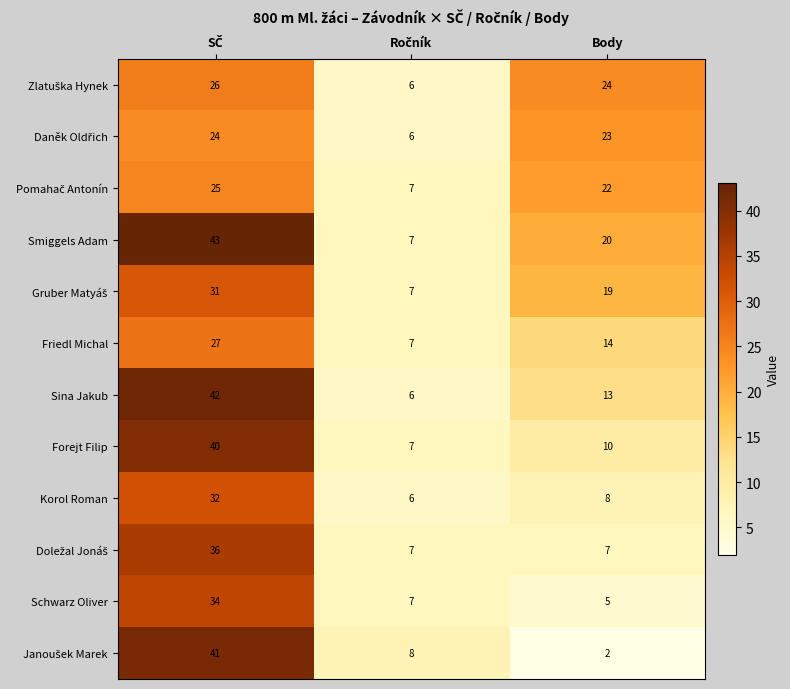

Which series has the largest total across all categories?

Smiggels Adam